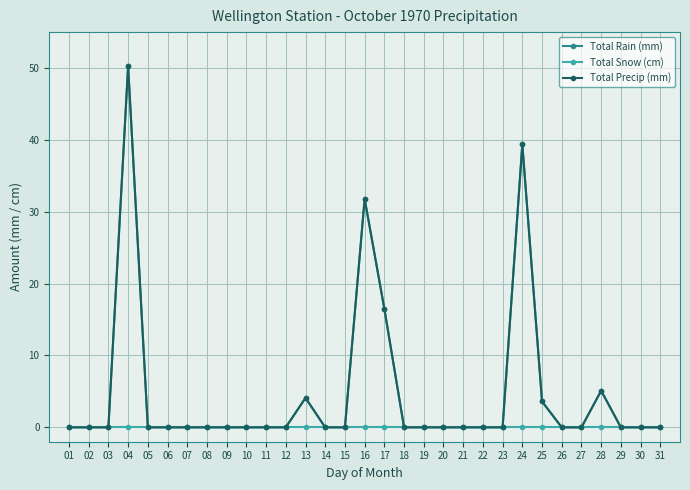

Is this an area chart (filled region under the line)?

No